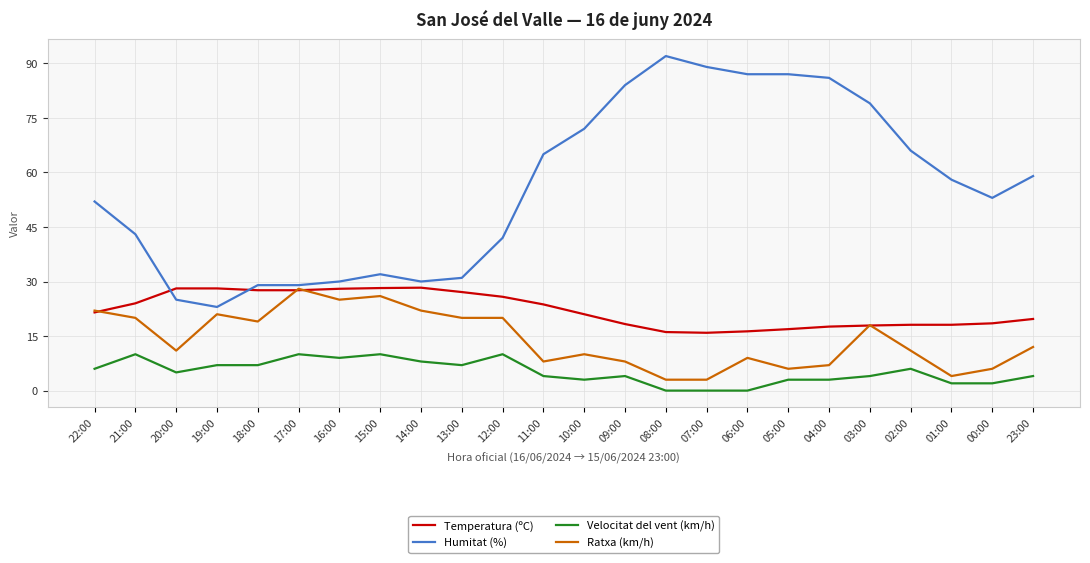

What position from the right is 02:00?

4